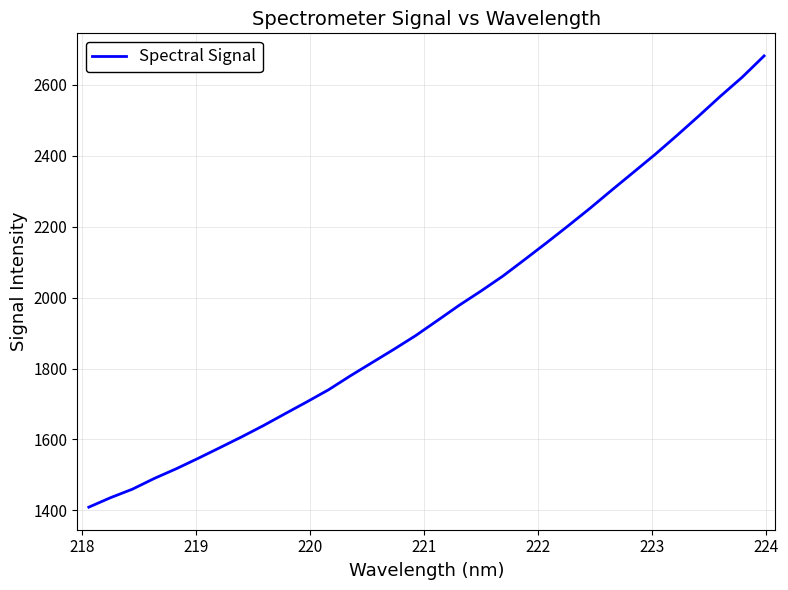

How many distinct data groups are displayed?

1